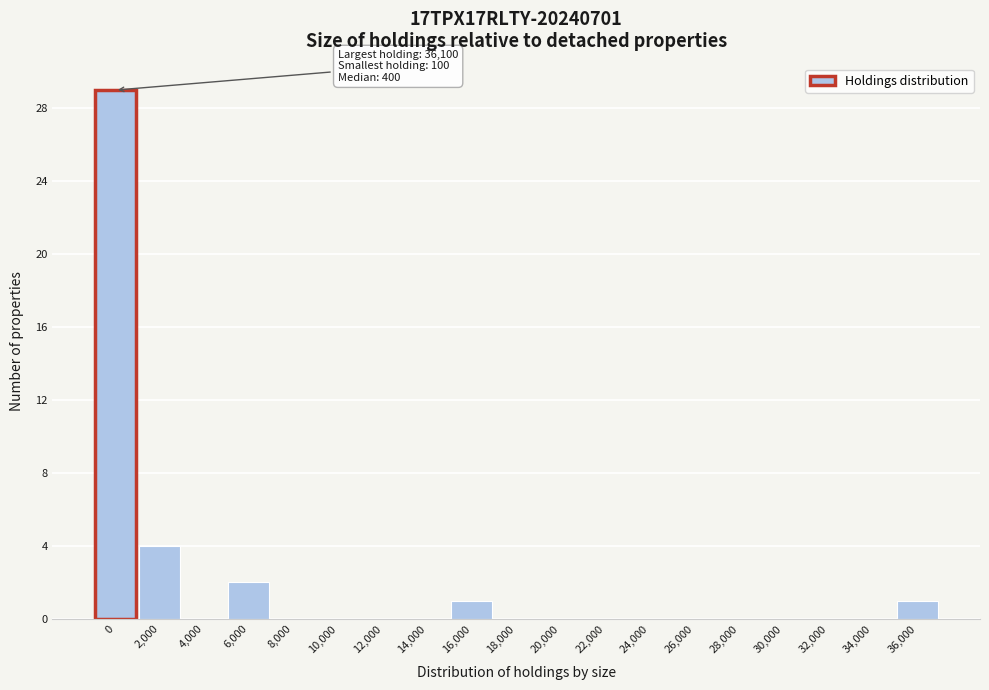

Reading left to right, list all the values displayed in this chart.

0=29	2,000=4	4,000=0	6,000=2	8,000=0	10,000=0	12,000=0	14,000=0	16,000=1	18,000=0	20,000=0	22,000=0	24,000=0	26,000=0	28,000=0	30,000=0	32,000=0	34,000=0	36,000=1